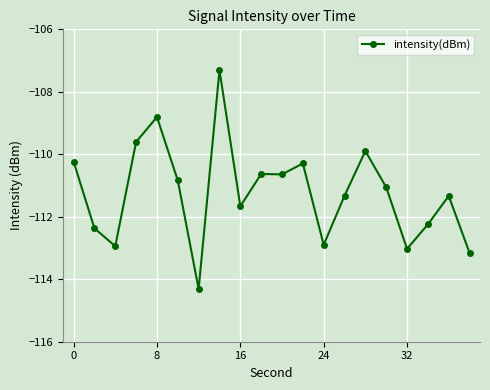

What is the greatest value displayed?

-107.3